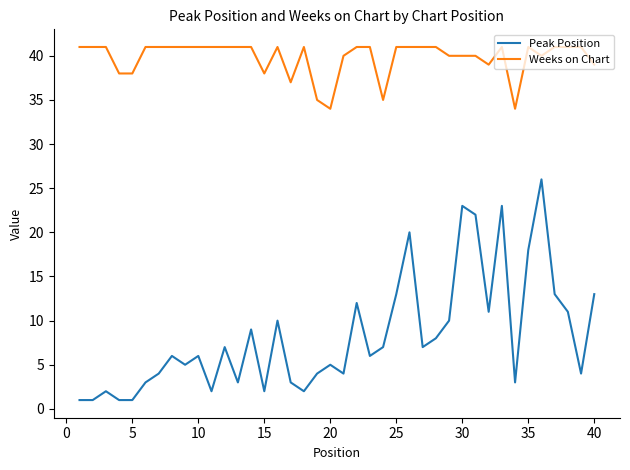

Reading left to right, transcribe all the data shown in this chart.

Peak Position: 1	1	2	1	1	3	4	6	5	6	2	7	3	9	2	10	3	2	4	5	4	12	6	7	13	20	7	8	10	23	22	11	23	3	18	26	13	11	4	13
Weeks on Chart: 41	41	41	38	38	41	41	41	41	41	41	41	41	41	38	41	37	41	35	34	40	41	41	35	41	41	41	41	40	40	40	39	41	34	41	40	41	41	41	39